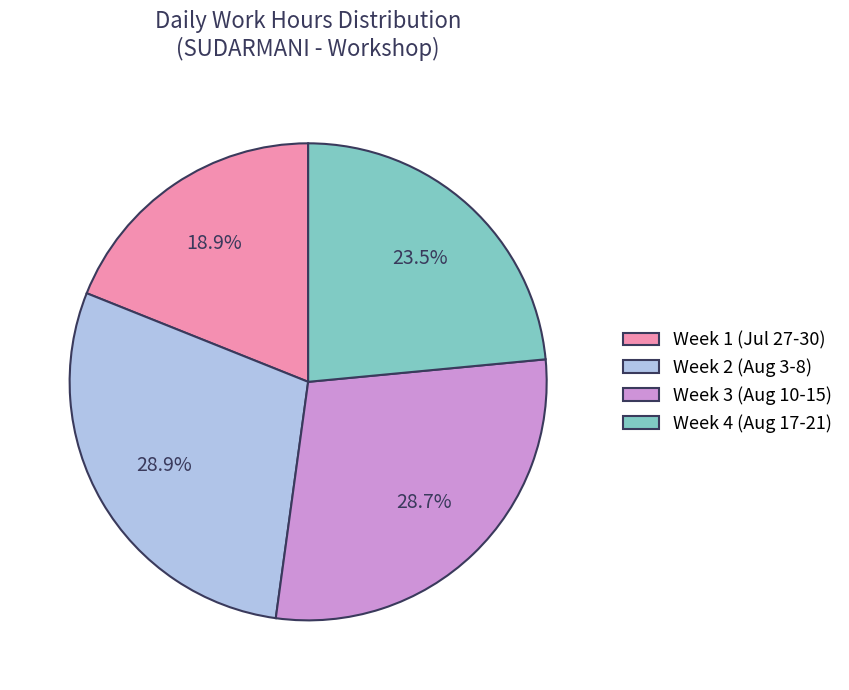

What percentage do Week 2 (Aug 3-8) and Week 3 (Aug 10-15) together represent?

57.6%